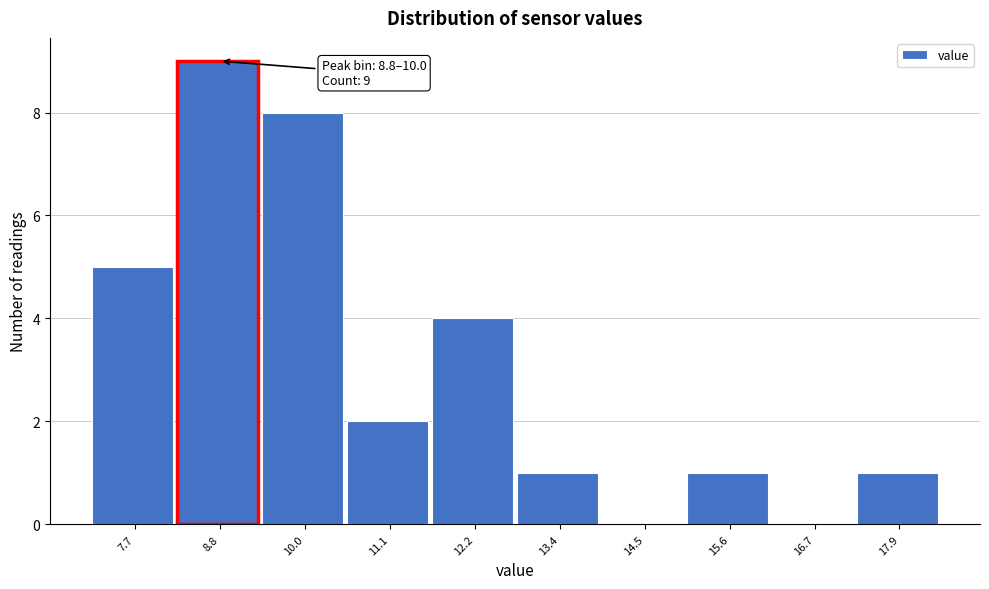

Reading left to right, transcribe all the data shown in this chart.

7.7=5	8.8=9	10.0=8	11.1=2	12.2=4	13.4=1	14.5=0	15.6=1	16.7=0	17.9=1